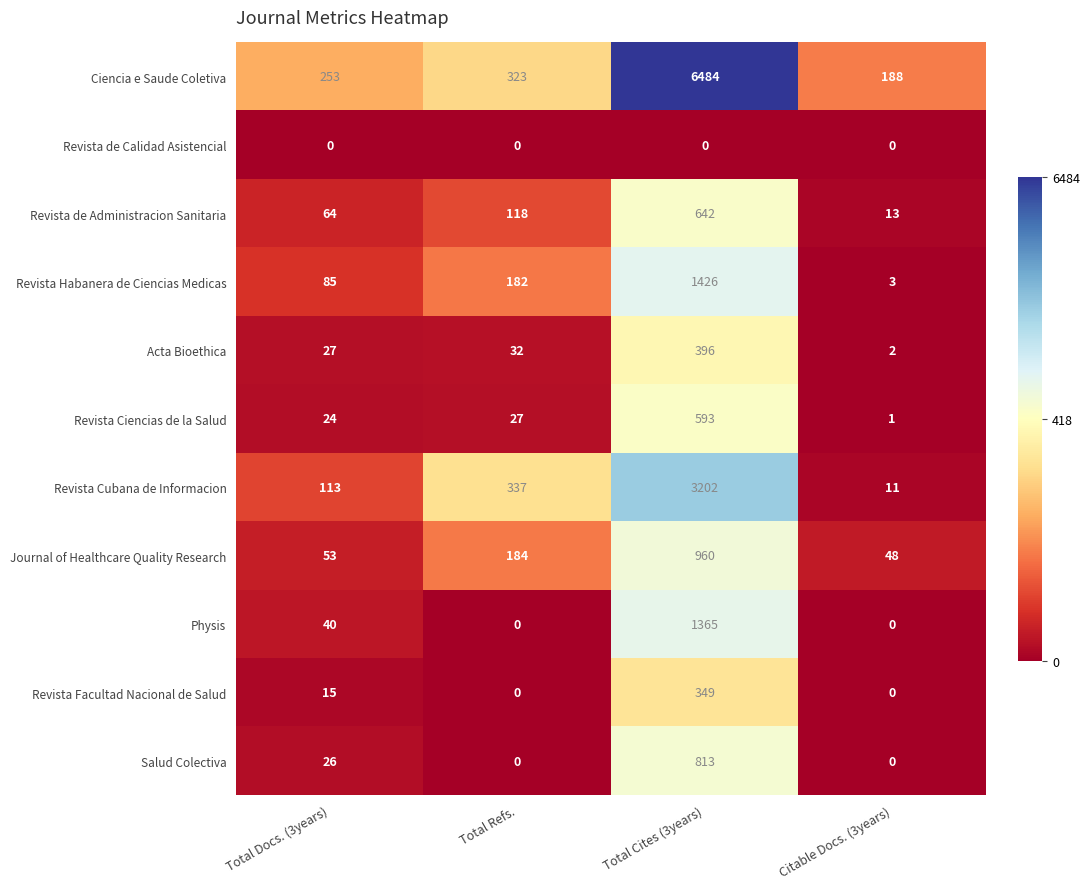

Is it true that Salud Colectiva equals -296 at Total Refs.?

False